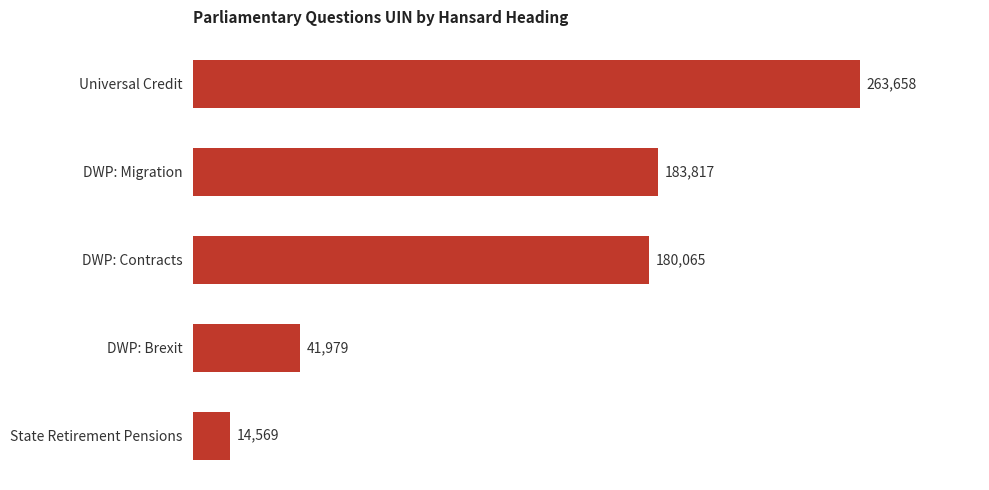

The value at Universal Credit is 263658. True or false?

True